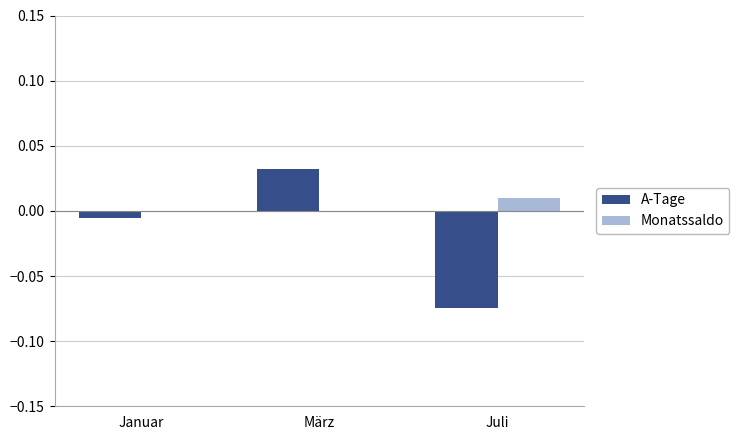

At which category is the sum across all series the highest?

März